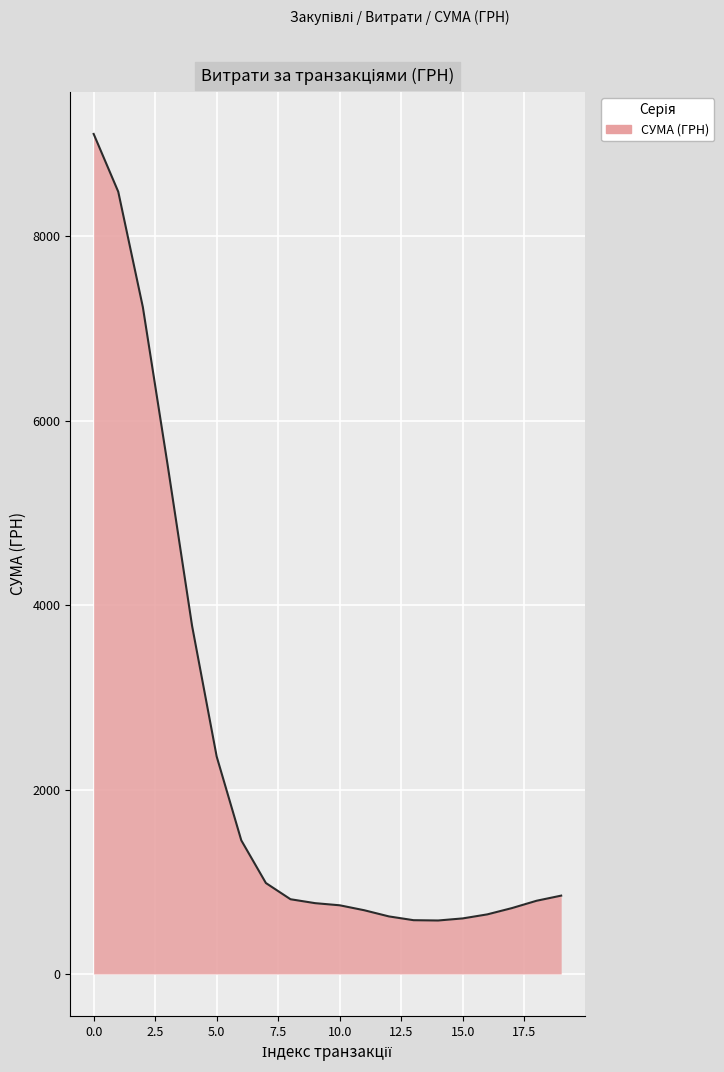

What is the greatest value displayed?

9110.6